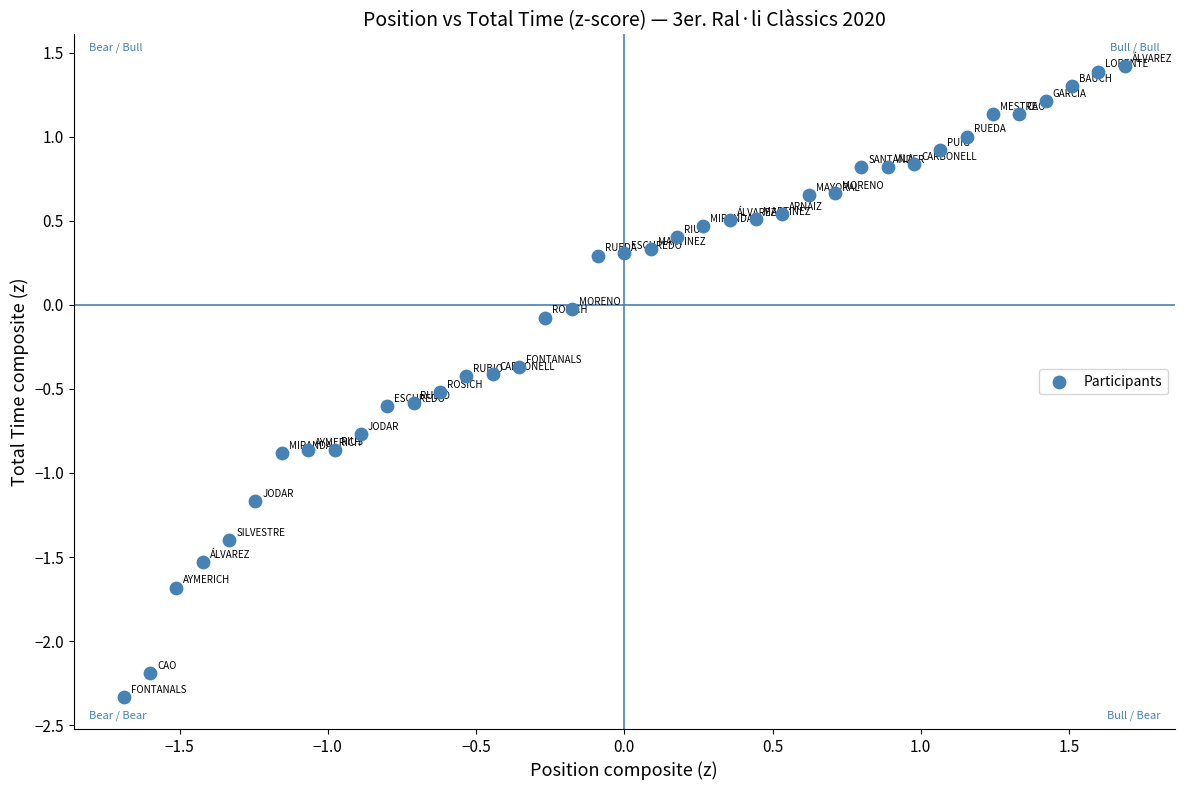

What is the range of X values (max minus min)?

3.4